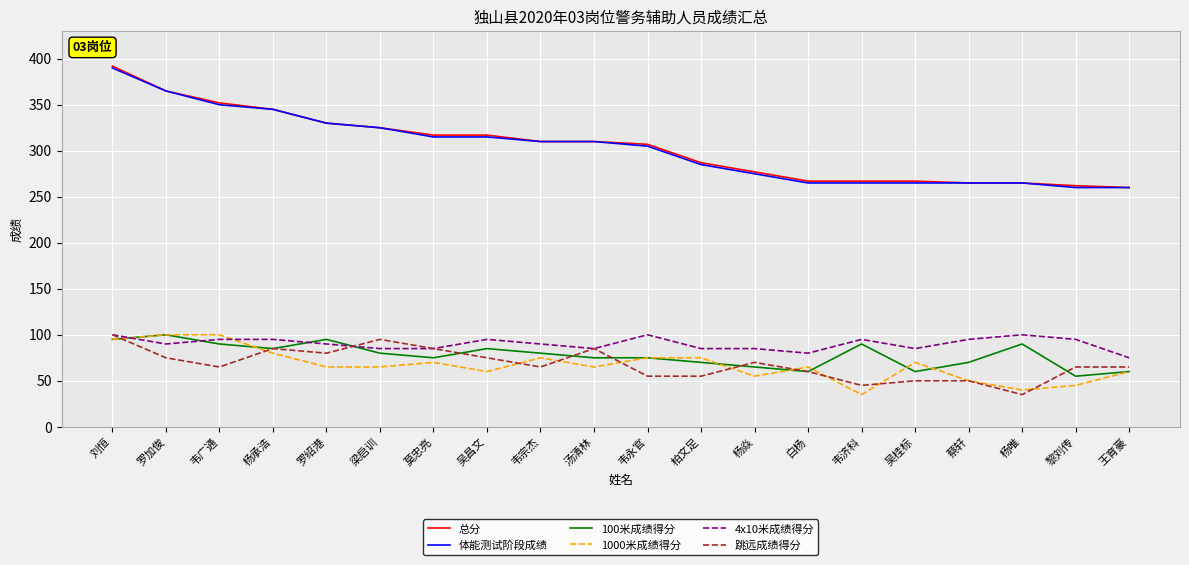

Reading left to right, list all the values displayed in this chart.

总分: 392	365	352	345	330	325	317	317	310	310	307	287	277	267	267	267	265	265	262	260
体能测试阶段成绩: 390	365	350	345	330	325	315	315	310	310	305	285	275	265	265	265	265	265	260	260
100米成绩得分: 95	100	90	85	95	80	75	85	80	75	75	70	65	60	90	60	70	90	55	60
1000米成绩得分: 95	100	100	80	65	65	70	60	75	65	75	75	55	65	35	70	50	40	45	60
4x10米成绩得分: 100	90	95	95	90	85	85	95	90	85	100	85	85	80	95	85	95	100	95	75
跳远成绩得分: 100	75	65	85	80	95	85	75	65	85	55	55	70	60	45	50	50	35	65	65